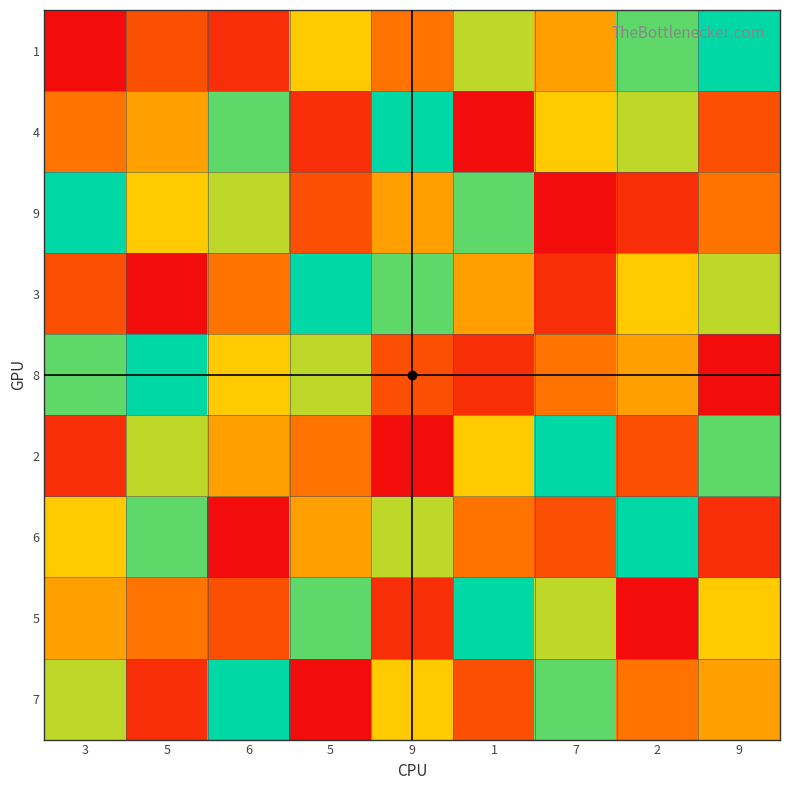

What is the spread (max minus min) of values at 5?

8